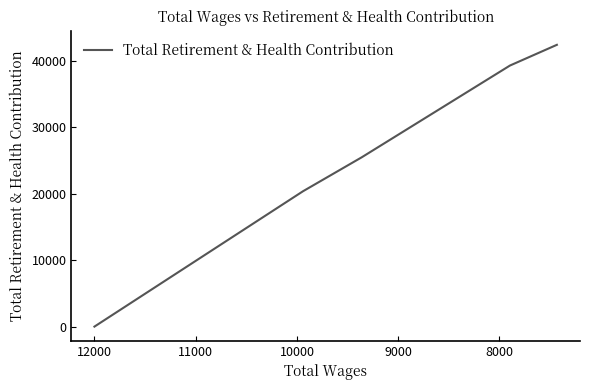

Reading left to right, extract all data points from this chart.

0	20378	25489	39302	42417